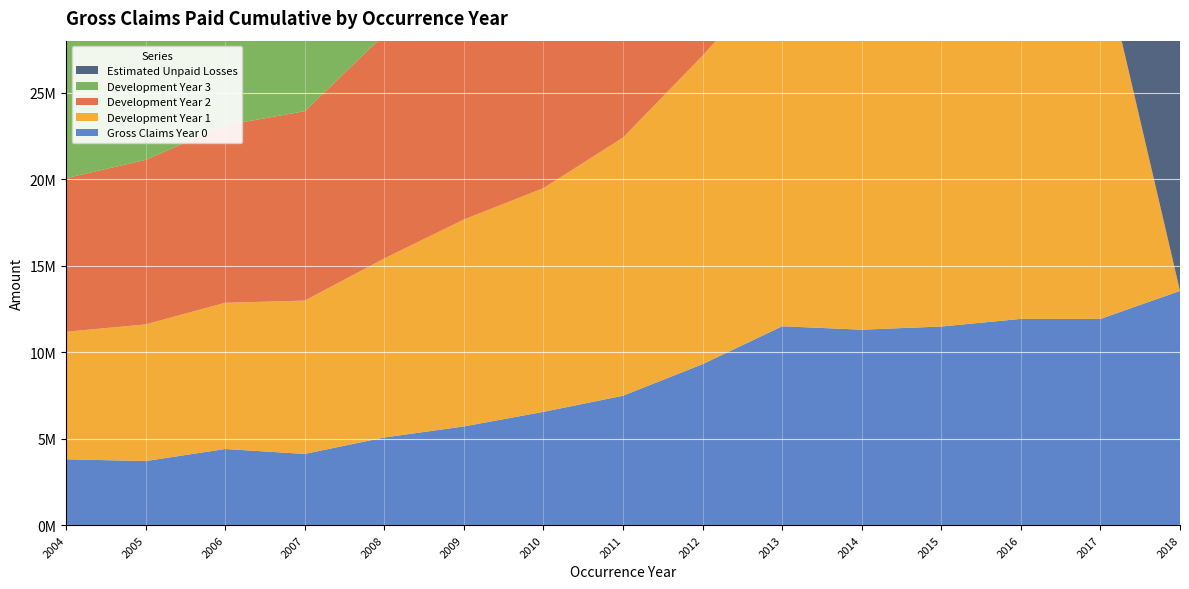

Reading left to right, extract all data points from this chart.

Gross Claims Year 0: 2004=3808538	2005=3703330	2006=4401012	2007=4116930	2008=5067143	2009=5706576	2010=6548408	2011=7480522	2012=9304529	2013=11494867	2014=11297275	2015=11479218	2016=11920455	2017=11918539	2018=13537893
Development Year 1: 2004=7368445	2005=7898535	2006=8453086	2007=8861299	2008=10349301	2009=11956868	2010=12929157	2011=14919287	2012=17828458	2013=20757424	2014=20257886	2015=20148450	2016=19975767	2017=21329056	2018=0
Development Year 2: 2004=8877934	2005=9507892	2006=10254694	2007=10946172	2008=12934380	2009=14290929	2010=15127035	2011=17387771	2012=20266722	2013=23098833	2014=22875443	2015=22013038	2016=22703588	2017=0	2018=0
Development Year 3: 2004=9523350	2005=10272252	2006=10990193	2007=11906698	2008=13910522	2009=15031797	2010=15984759	2011=18364427	2012=21264937	2013=24208050	2014=23660577	2015=22808135	2016=0	2017=0	2018=0
Estimated Unpaid Losses: 2004=0	2005=4097	2006=11920	2007=48180	2008=84958	2009=101857	2010=128472	2011=163122	2012=209387	2013=302899	2014=381996	2015=755211	2016=2045282	2017=5578561	2018=18495585